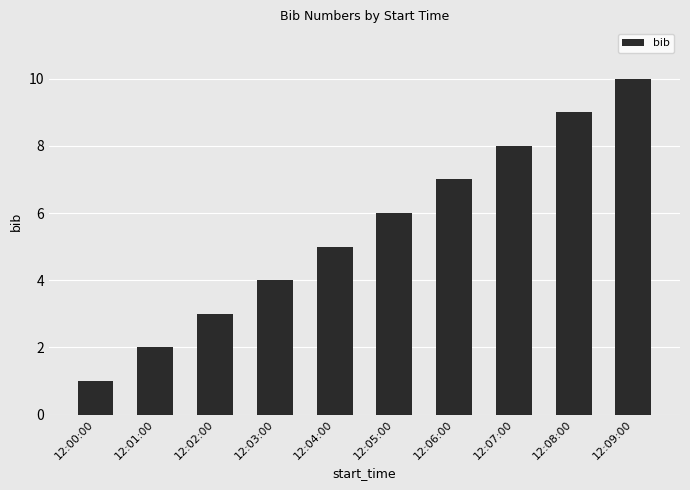

Count the number of data series in this chart.

1